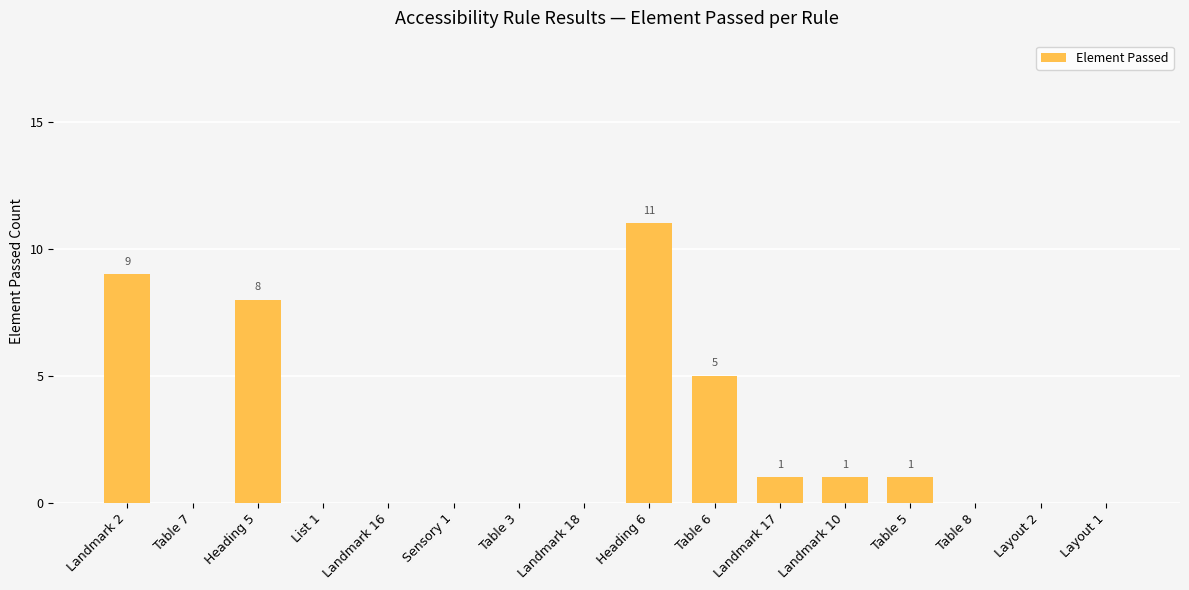

Are the bars grouped side by side (vs. stacked)?

No